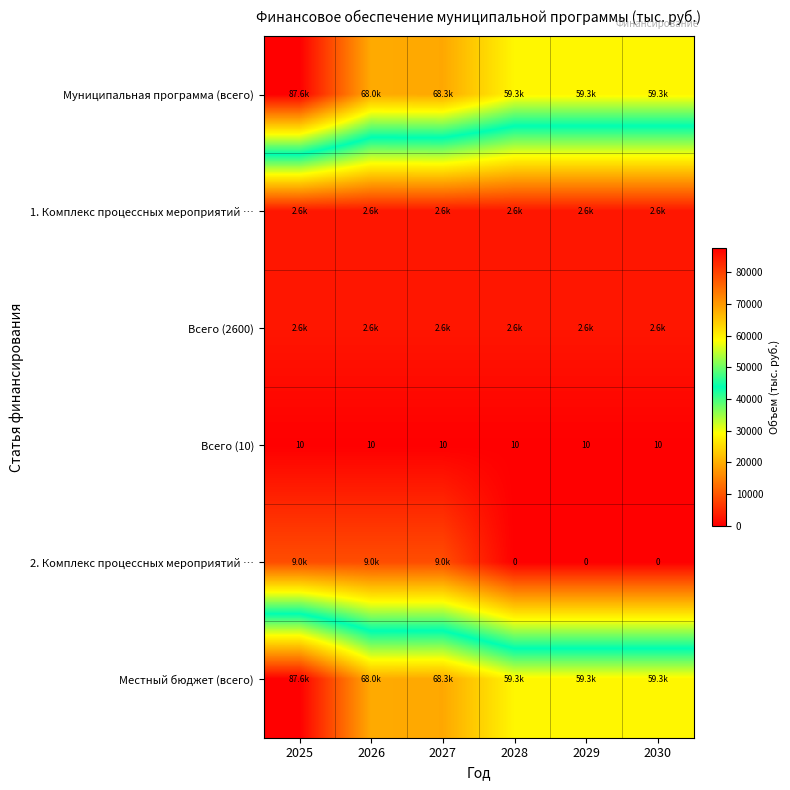

What is the difference between the highest and lowest values at 2030?

59274.4